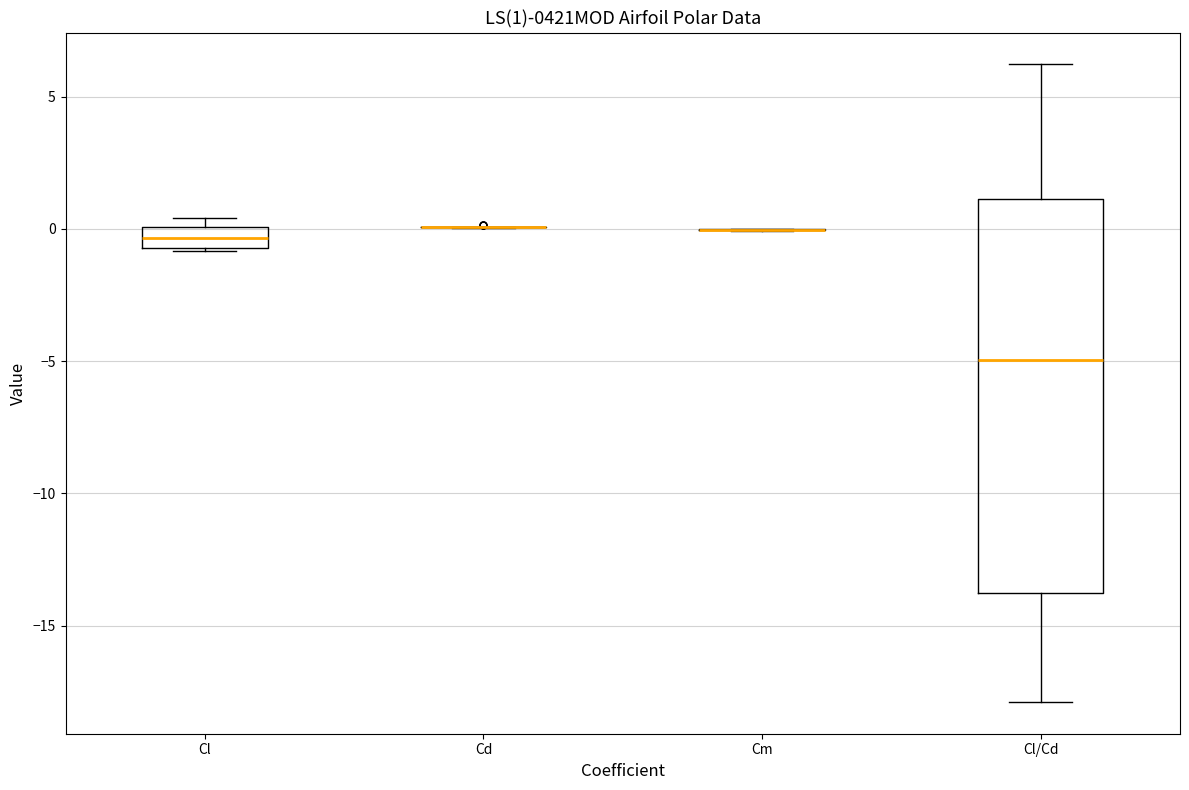

Comparing the boxes themselves (not the whiskers), which one is the tallest?

Cl/Cd